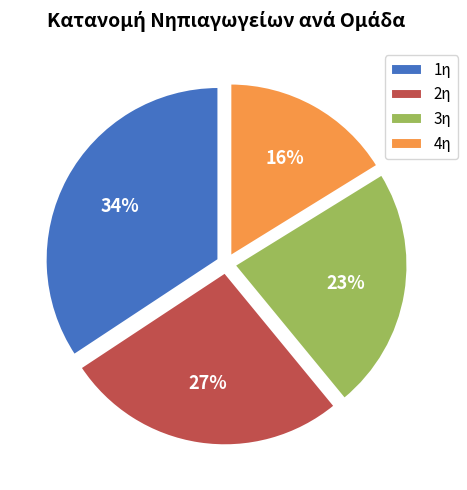

Is there any slice that represents more than half of the pie?

No